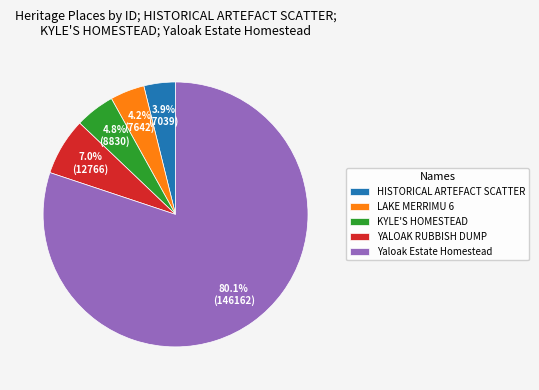

Approximately how many times larger is the value at LAKE MERRIMU 6 compared to HISTORICAL ARTEFACT SCATTER?

1.1